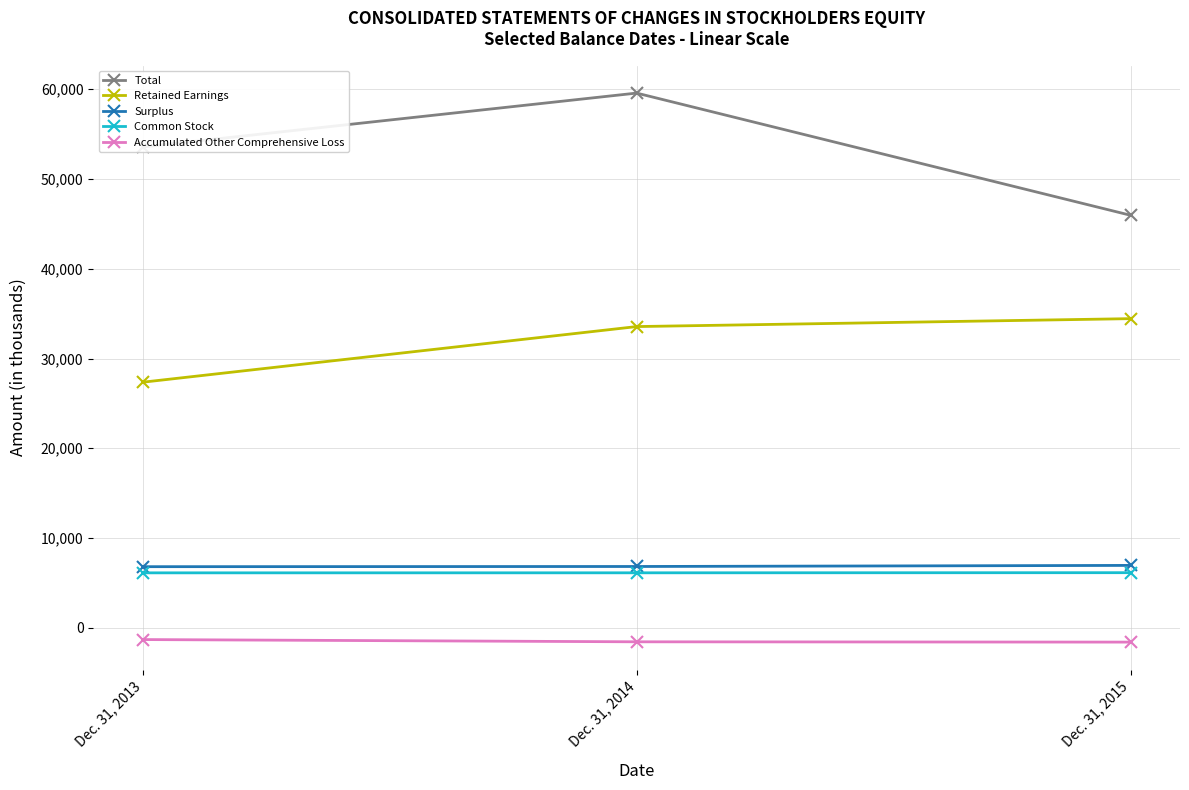

What is the average value of the Retained Earnings series?

31786